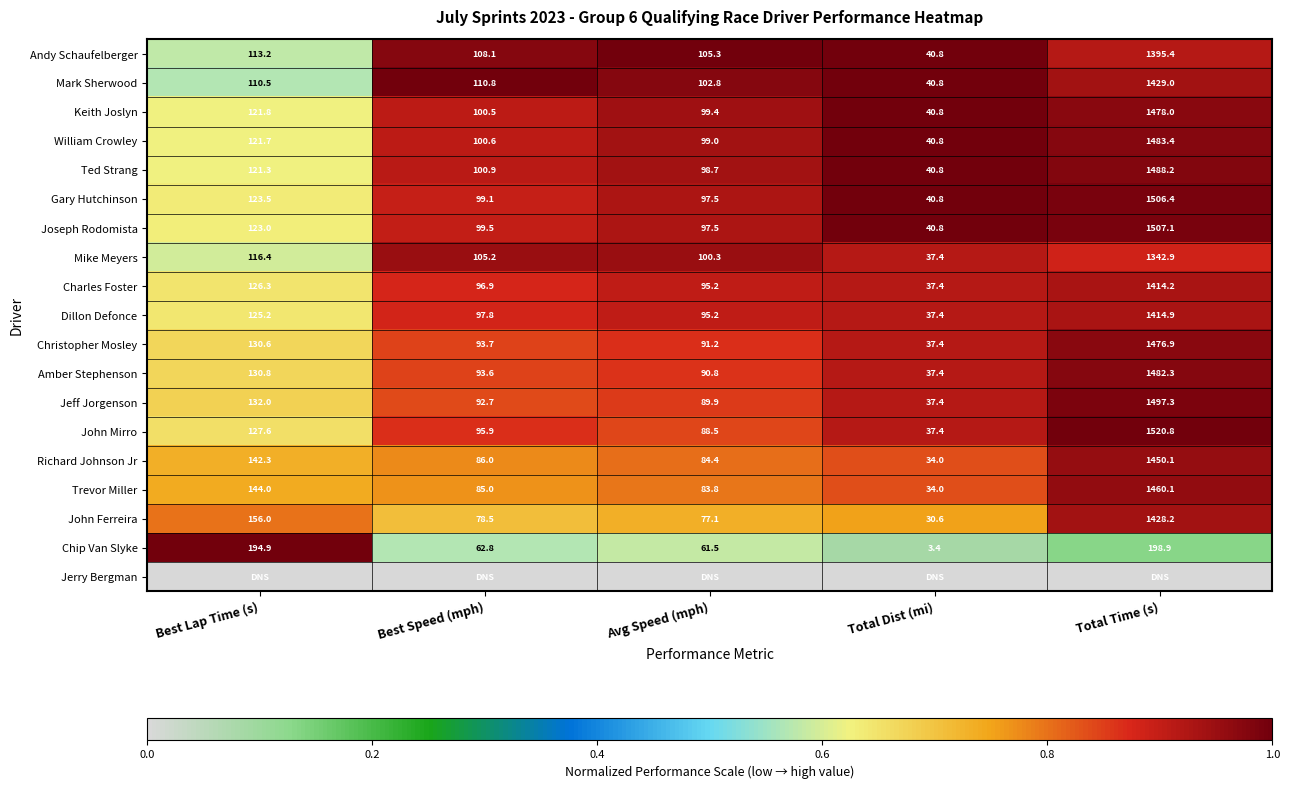

At which category is the sum across all series the highest?

Total Time (s)